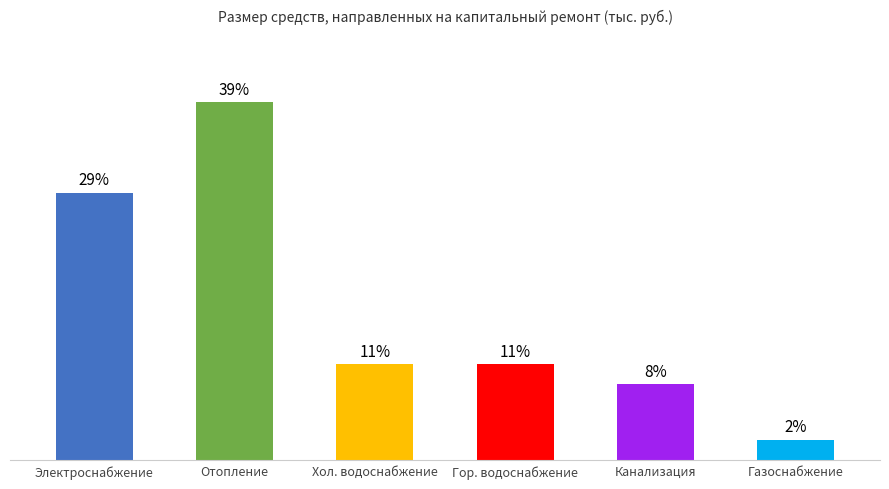

Reading left to right, what are all the values shown in this chart?

1697.0	2269.6	609.4	609.4	482.9	129.9